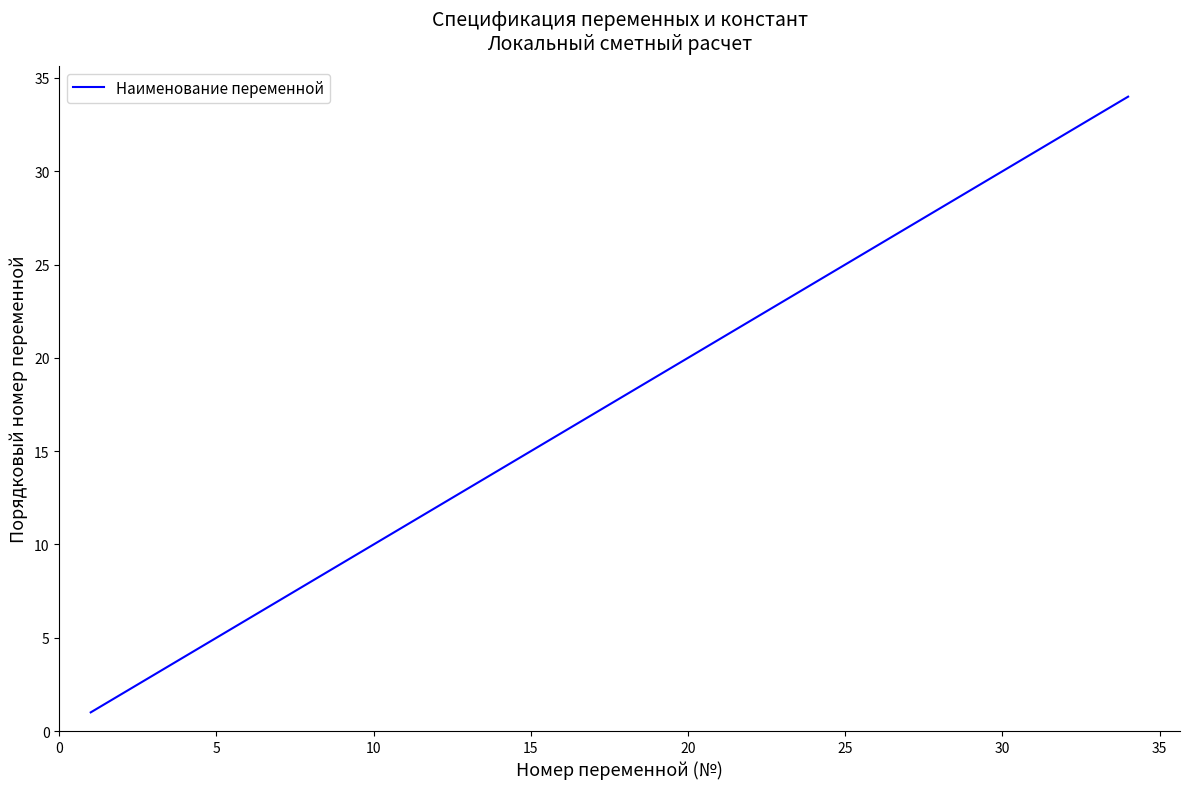

What is the maximum value shown in the chart?

34